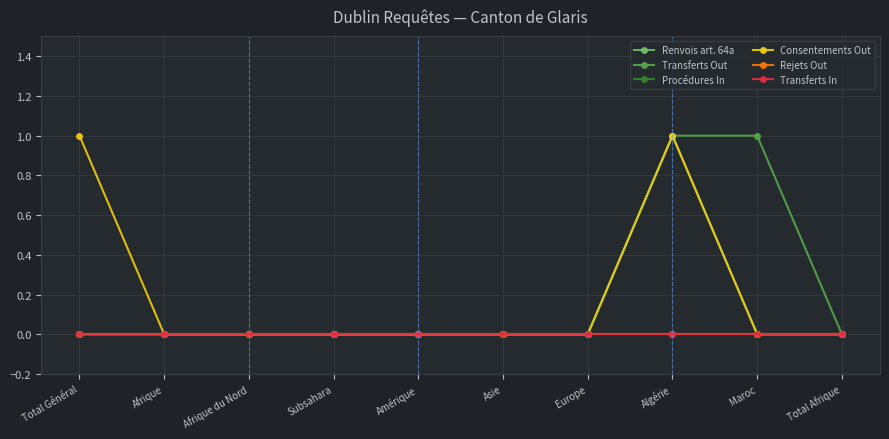

True or false: Renvois art. 64a has a value of 0 at Afrique.

True